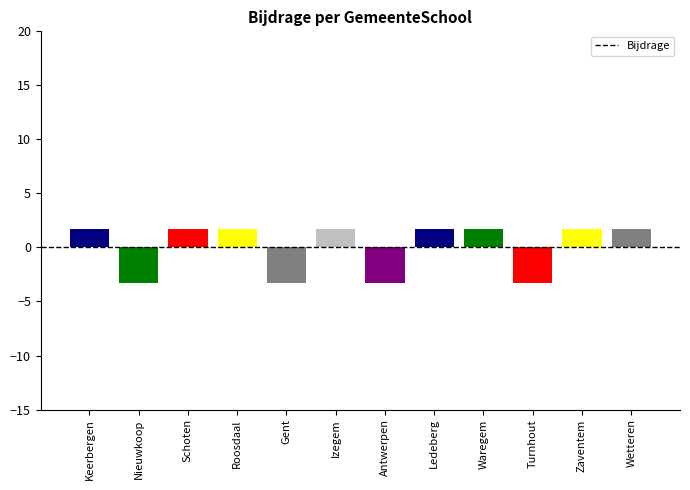

Are the bars horizontal?

No